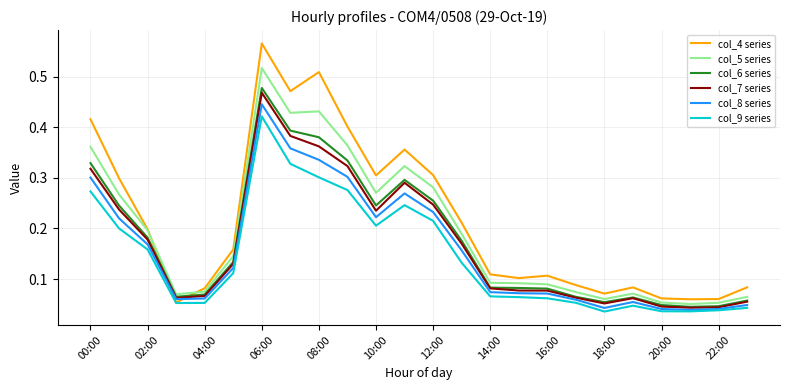

In col_9 series, how many points are lower than both neighbors (excluding endpoints)?

4